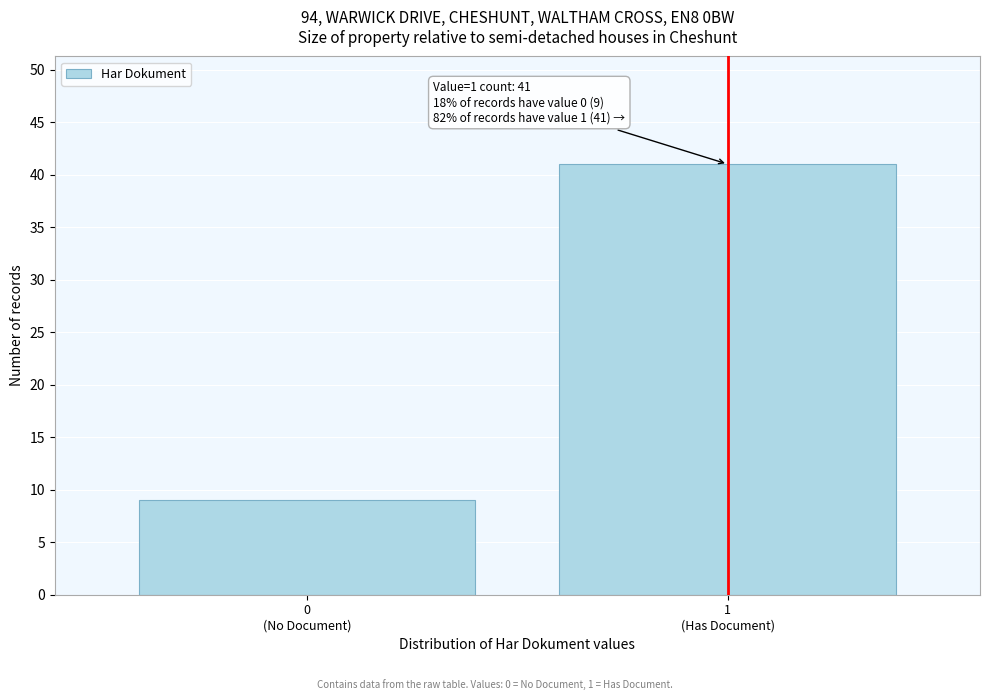

Reading left to right, extract all data points from this chart.

9	41